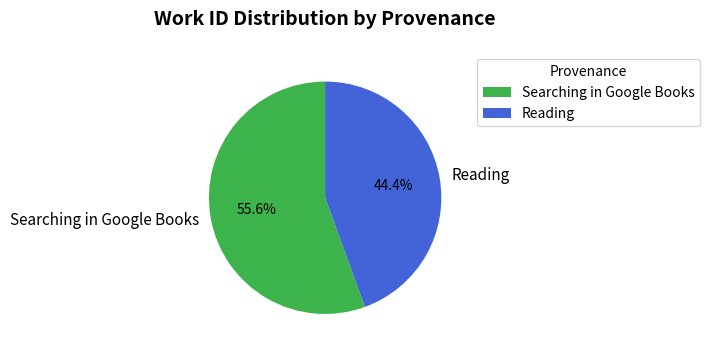

Count the number of slices in the pie.

2